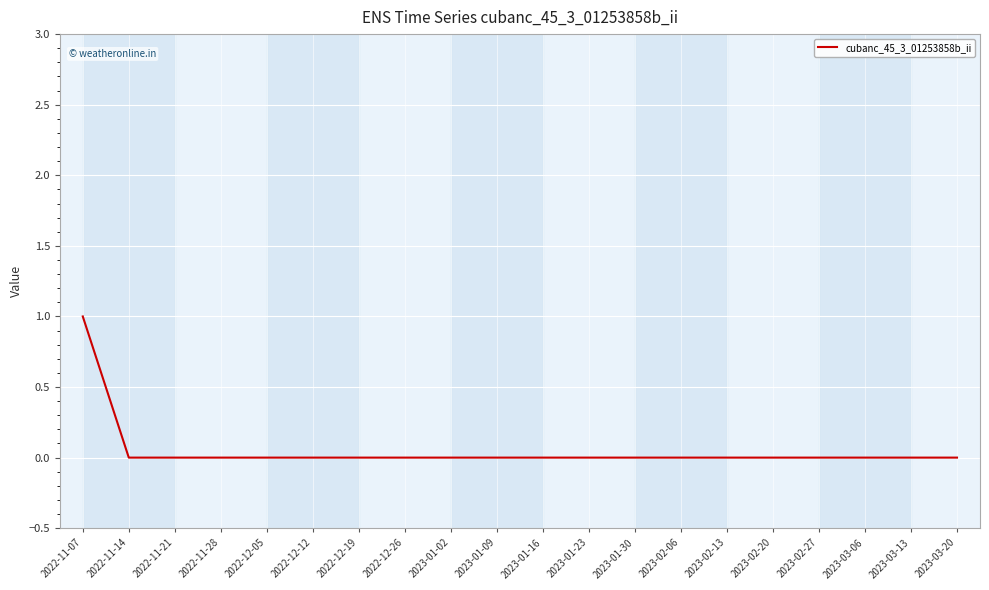

Which category has the highest value across all series?

2022-11-07